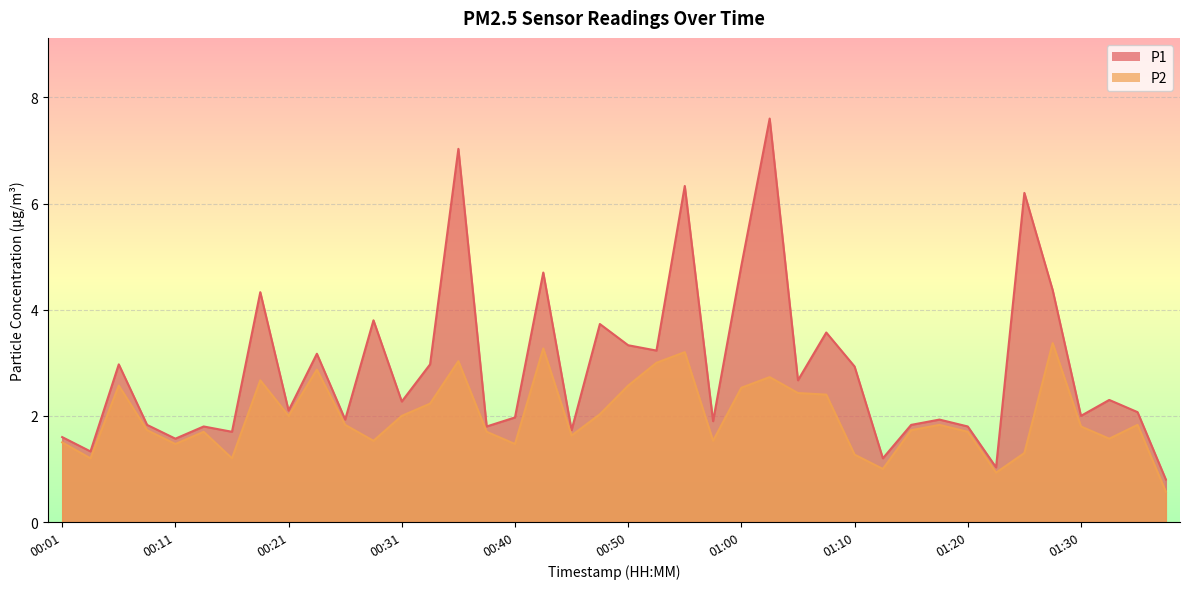

Is it true that P1 equals 0.5 at 00:13?

False